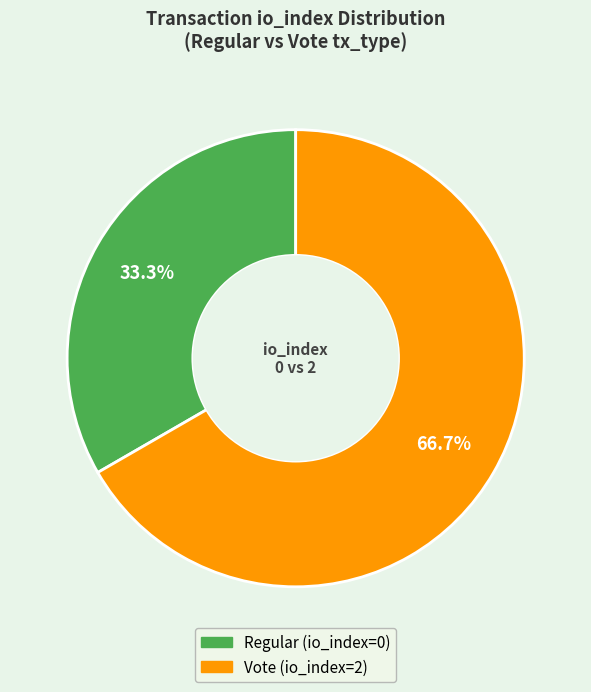

Does any single category account for the majority?

Yes